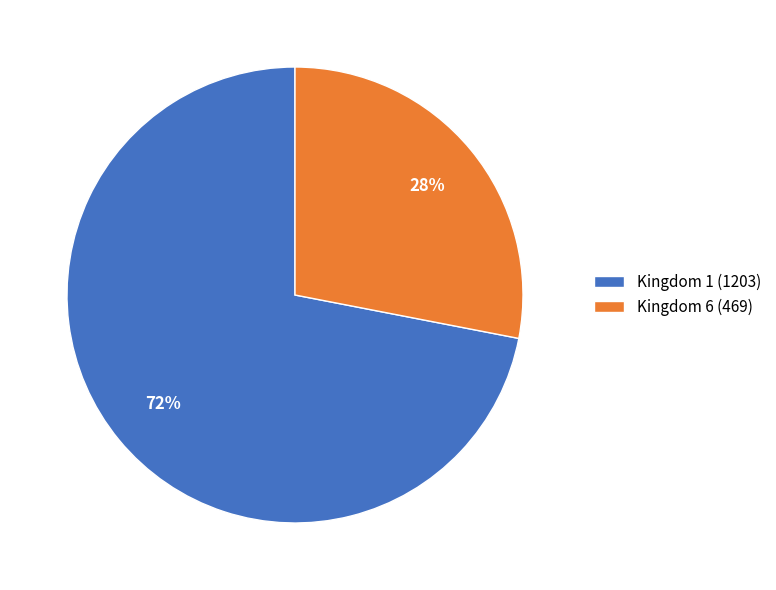

Is the sum of Kingdom 1 and Kingdom 6 greater than half?

Yes